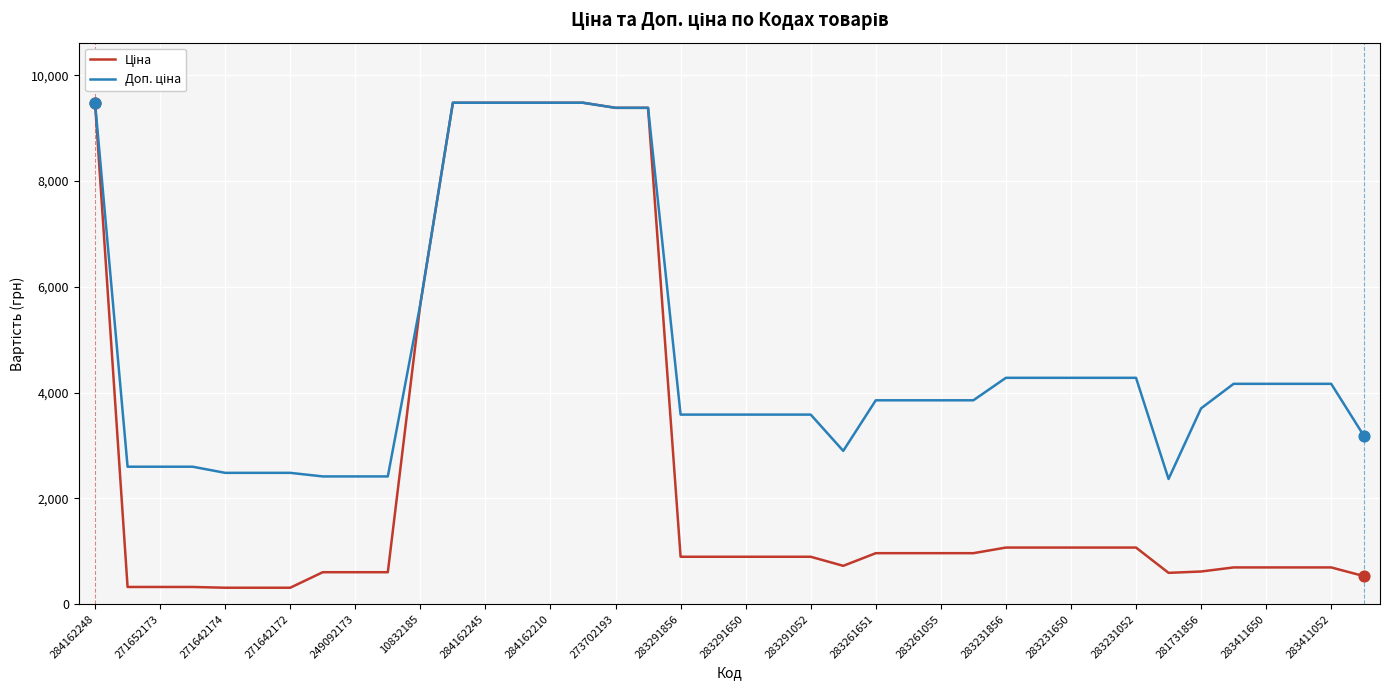

What is the maximum value shown in the chart?

9480.1